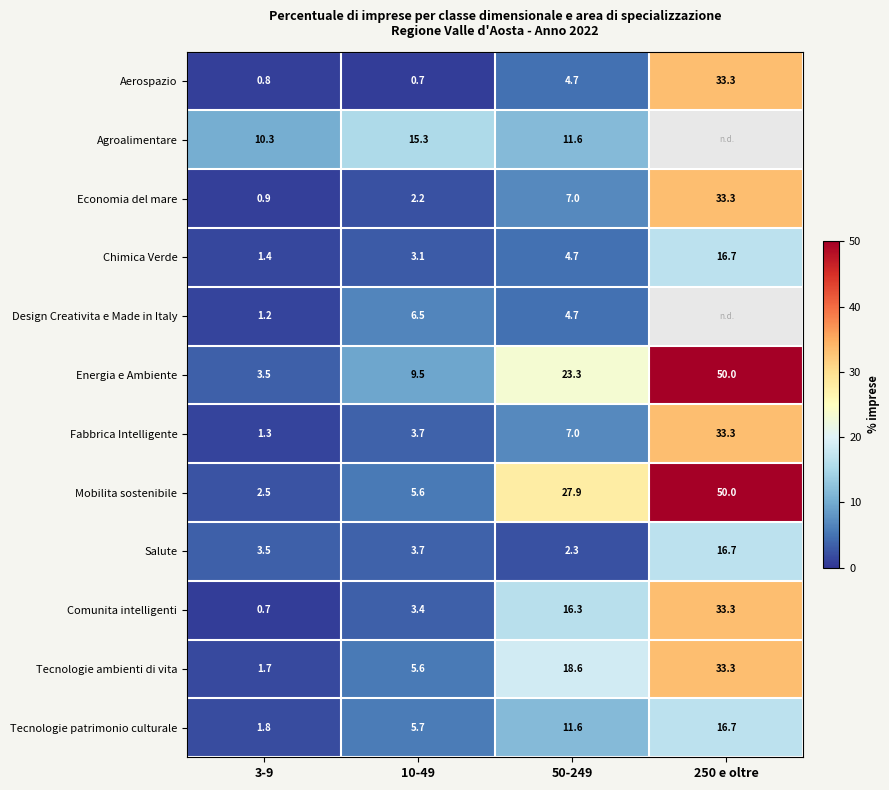

At which label does Aerospazio first exceed 4?

50-249